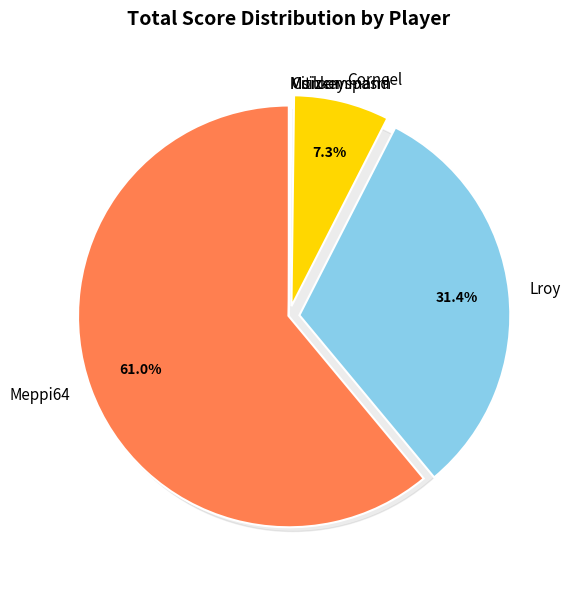

Which slice is the smallest?

Monkeyspasm